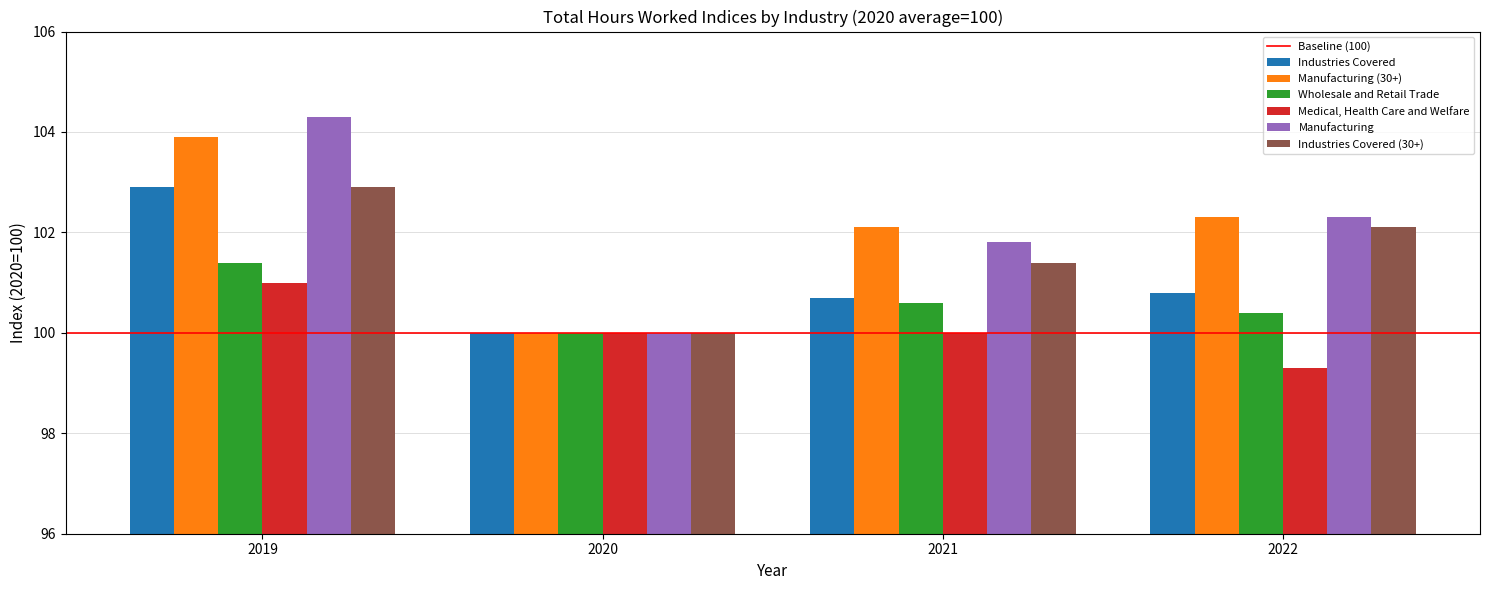

Which series has the largest range (max minus min)?

Manufacturing